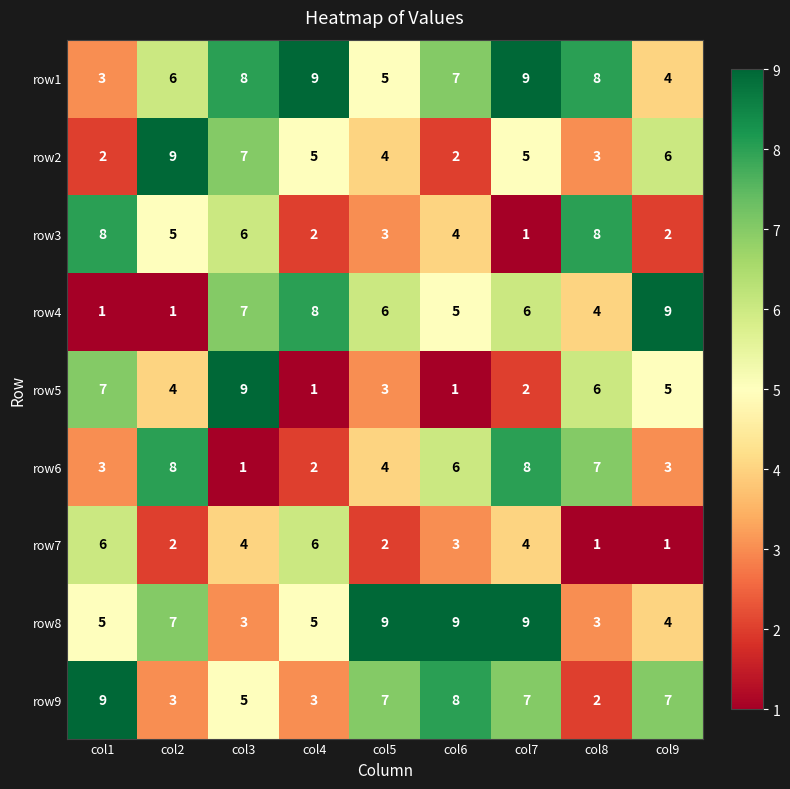

Count the number of data series in this chart.

9